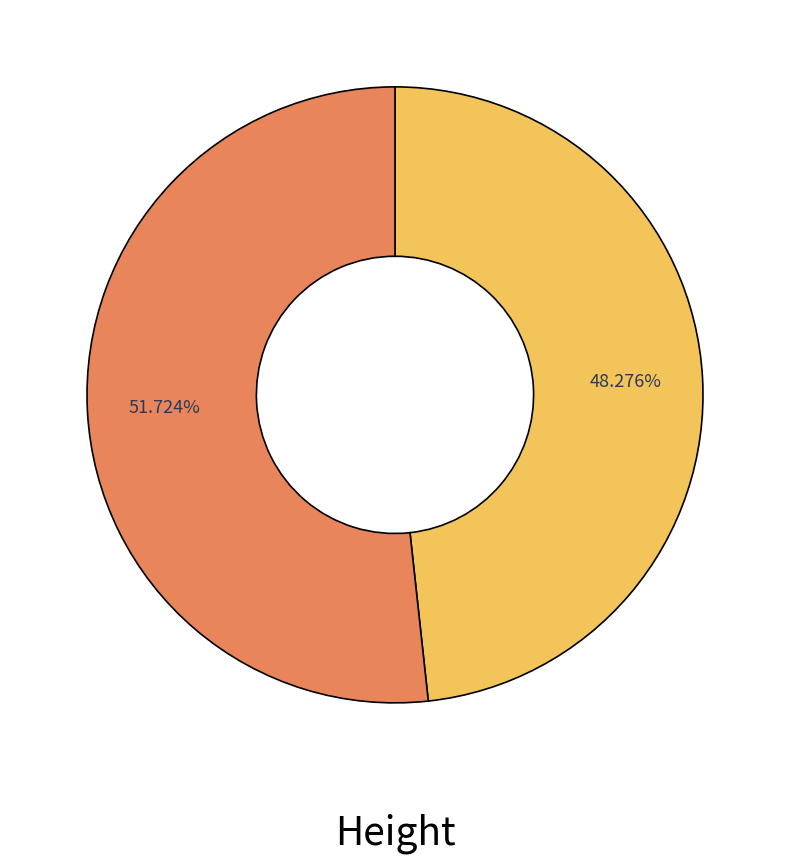

How many slices are in this pie chart?

2